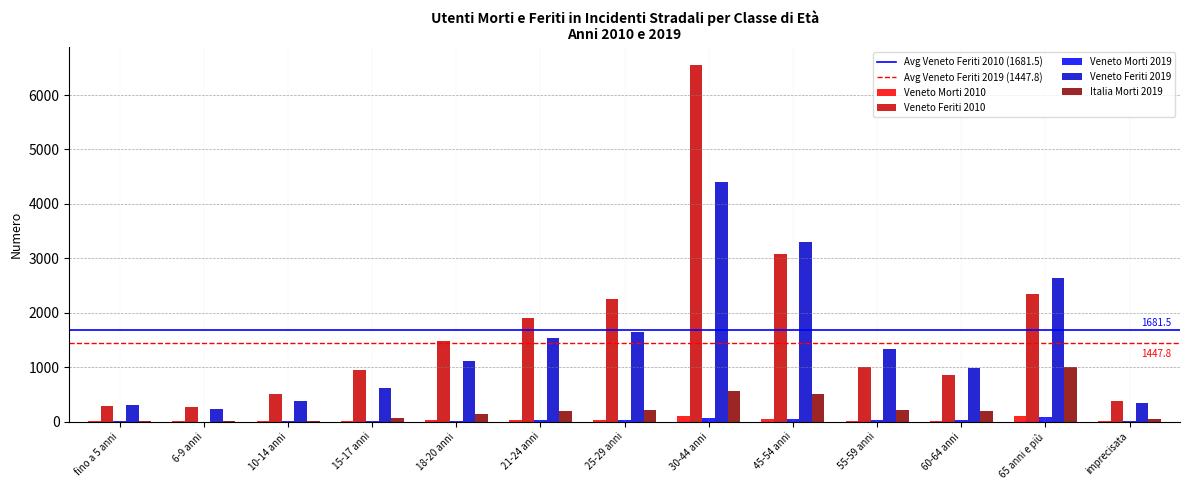

What is the highest value of the Veneto Feriti 2019 series?

4409